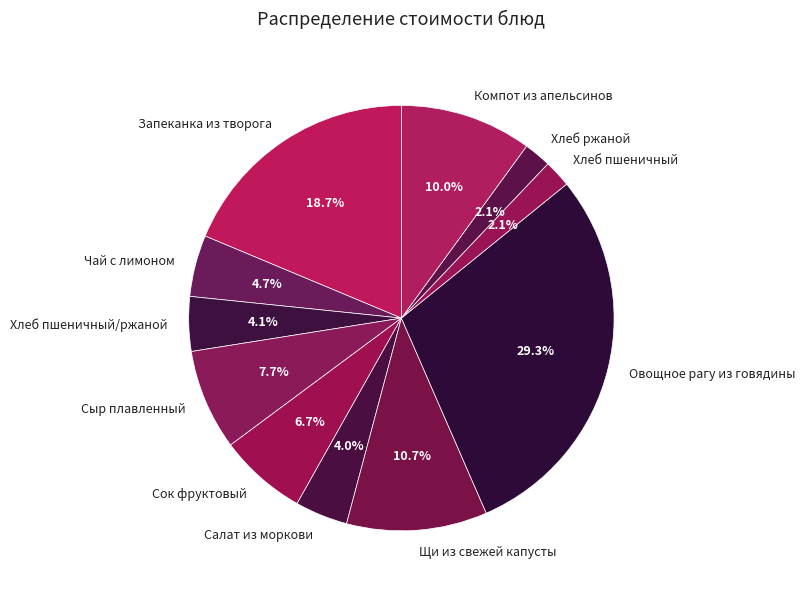

Count the number of slices in the pie.

11